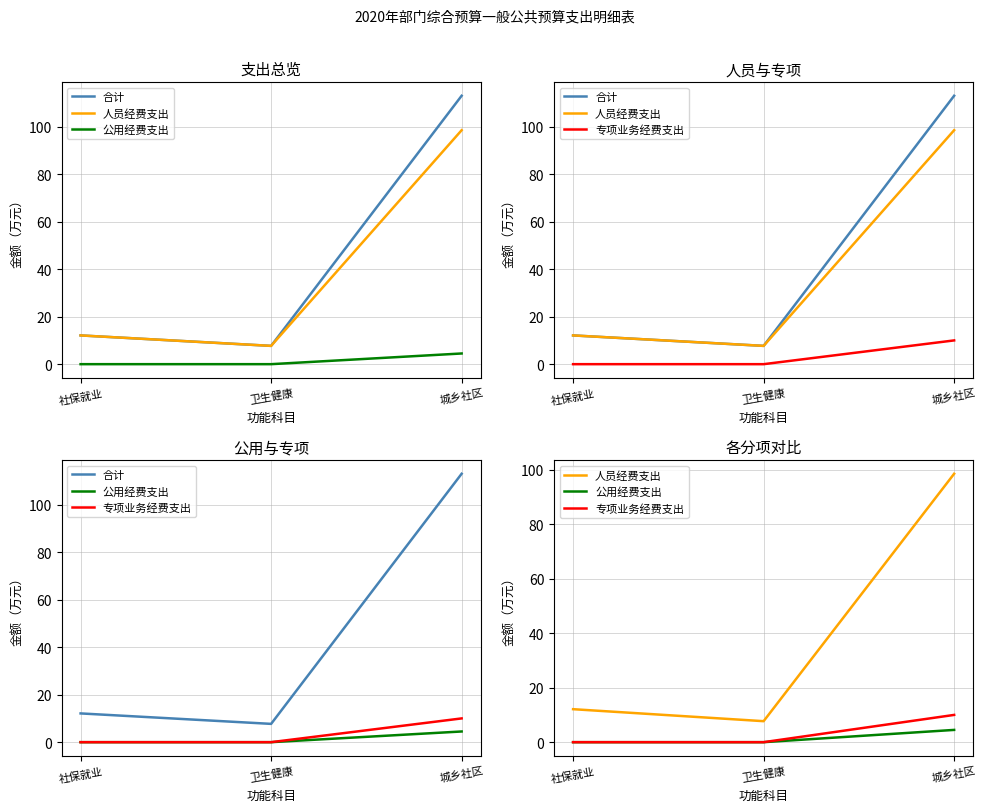

What position from the right is 城乡社区?

1